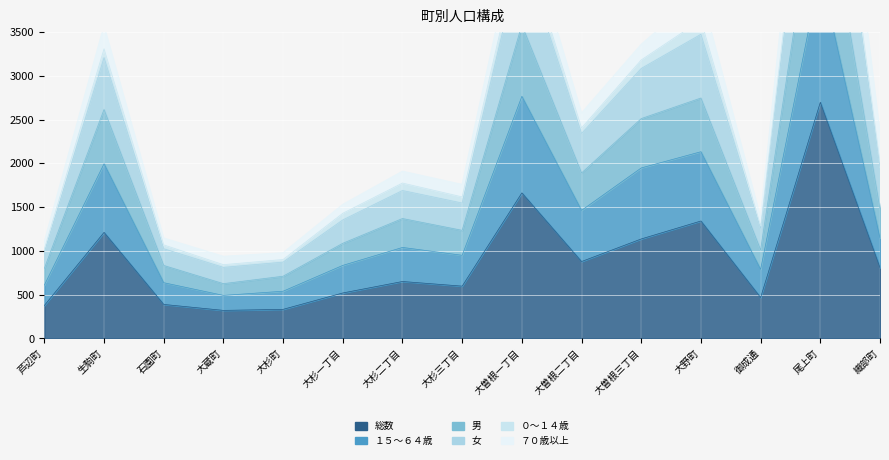

What is the maximum value for 男?

5496